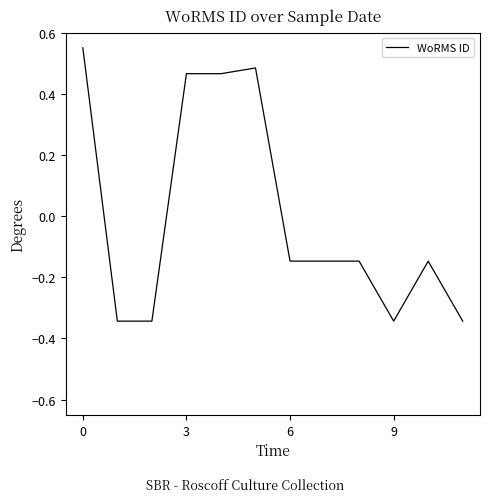

What is the difference between the maximum and minimum values?

0.9